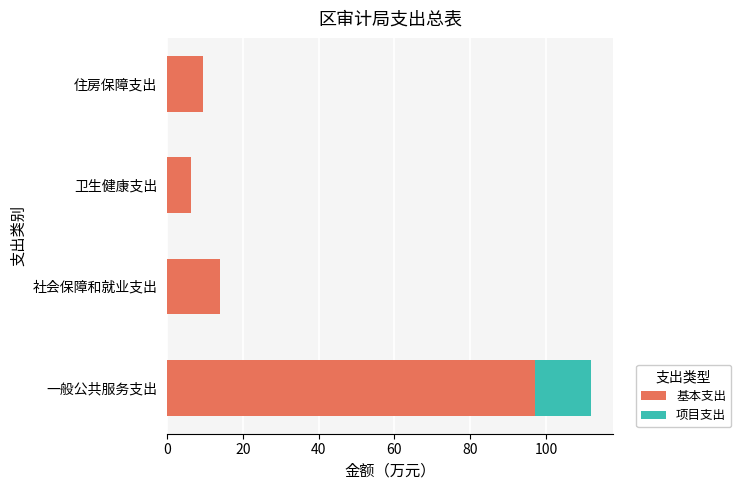

What are all the series names shown in the legend?

基本支出, 项目支出